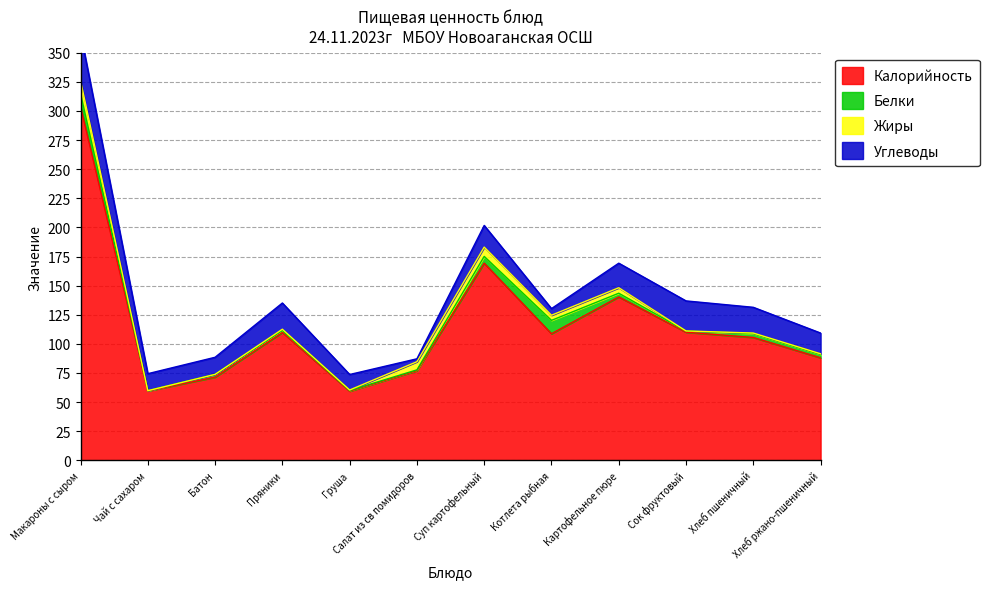

Which label corresponds to the smallest value in the chart?

Чай с сахаром